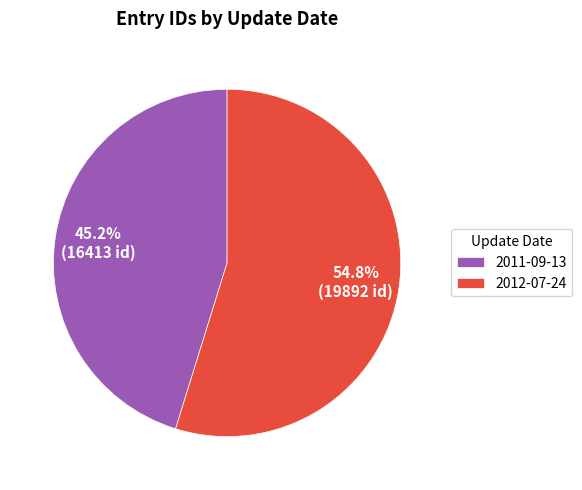

To the nearest percent, what is the difference between the largest and smallest slice percentages?

10%